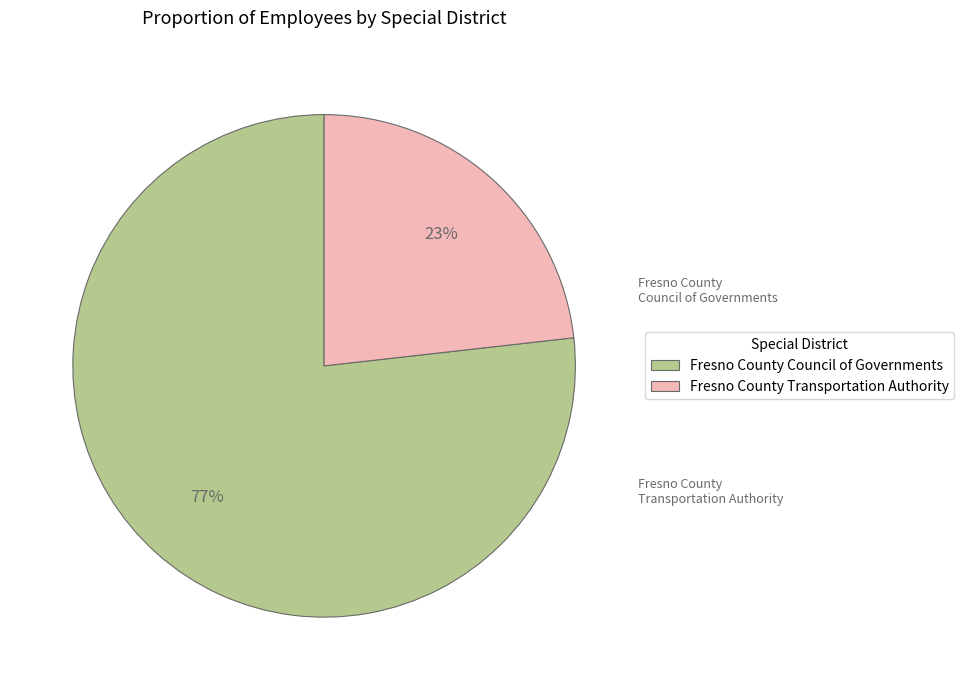

Between Fresno County Transportation Authority and Fresno County Council of Governments, which is larger?

Fresno County Council of Governments